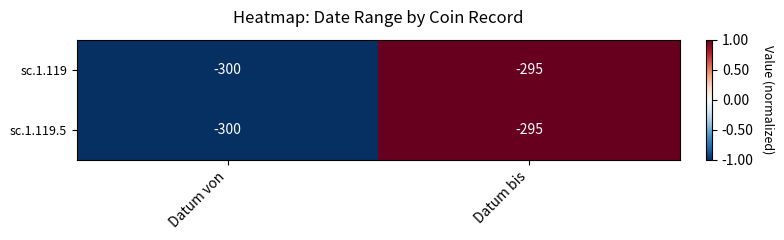

At which label does sc.1.119.5 reach its peak?

Datum bis